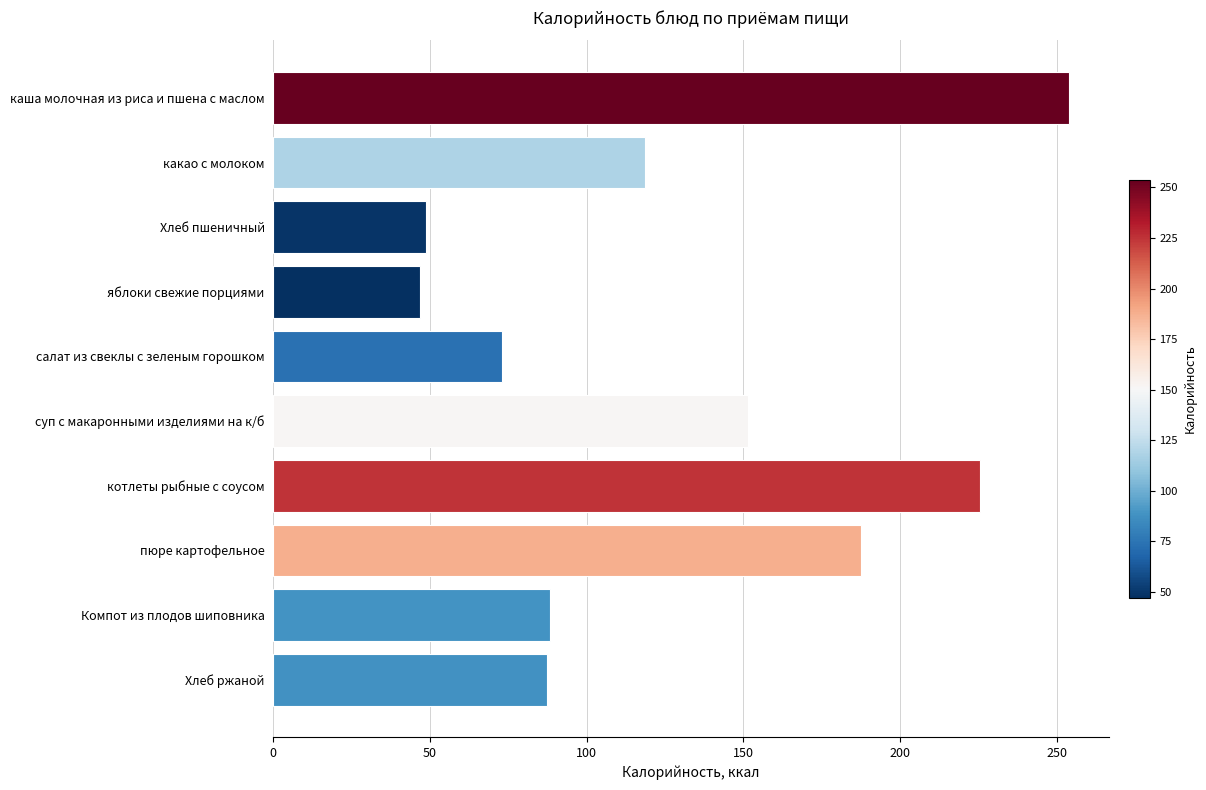

The chart shows a value of 128.8 at салат из свеклы с зеленым горошком. True or false?

False